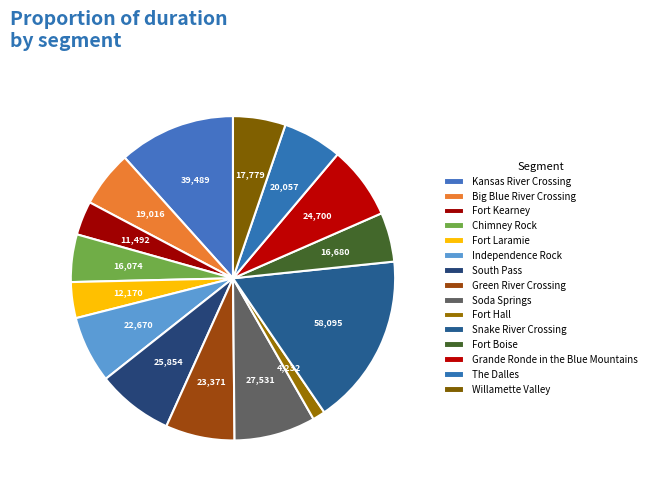

How many slices are in this pie chart?

15